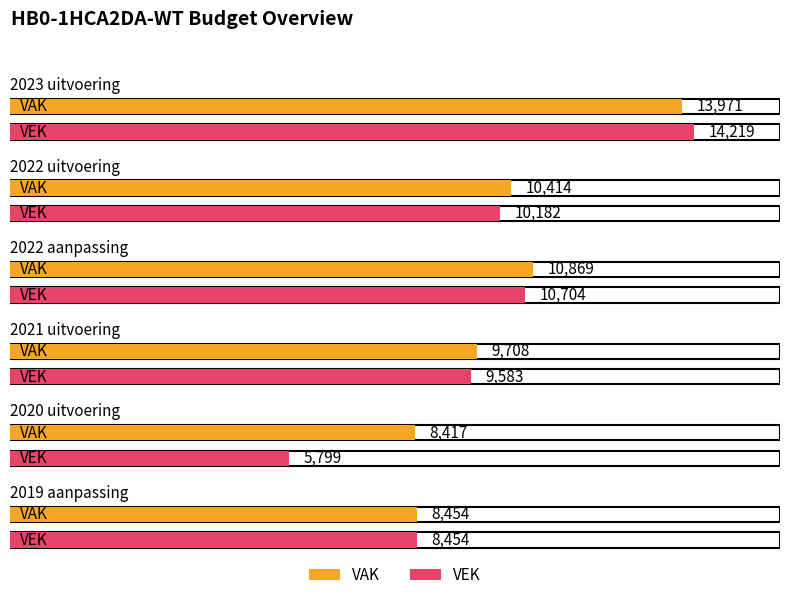

What is the value of the VEK bar at the 3rd from the left?

10704